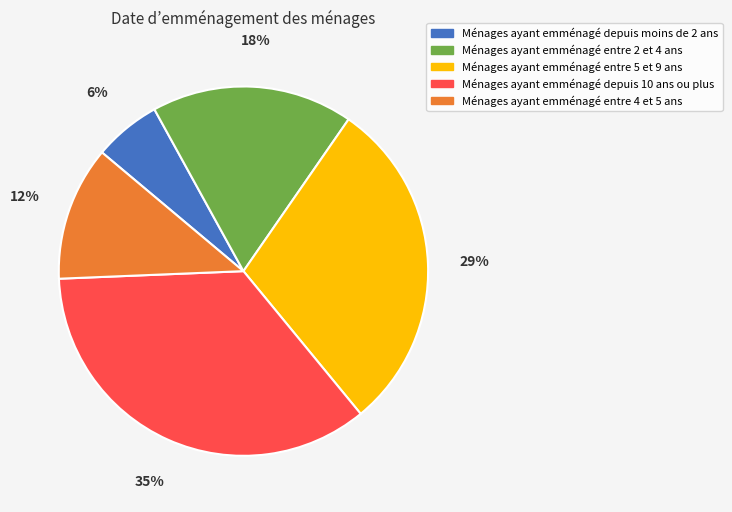

How many segments does this pie chart have?

5